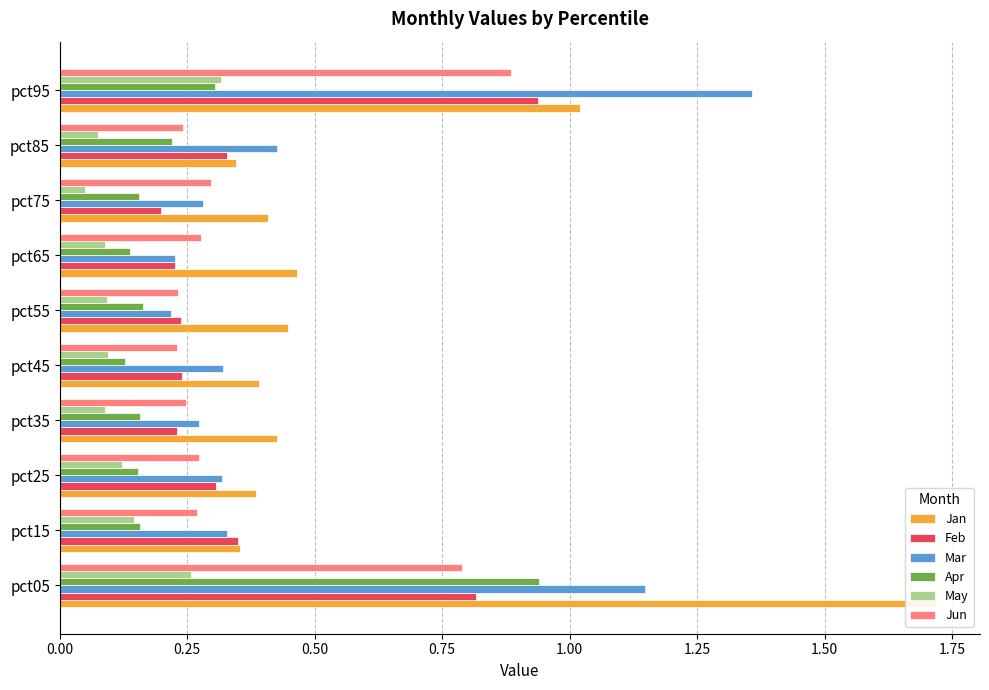

Between pct25 and pct85, which series saw the biggest shift?

Mar